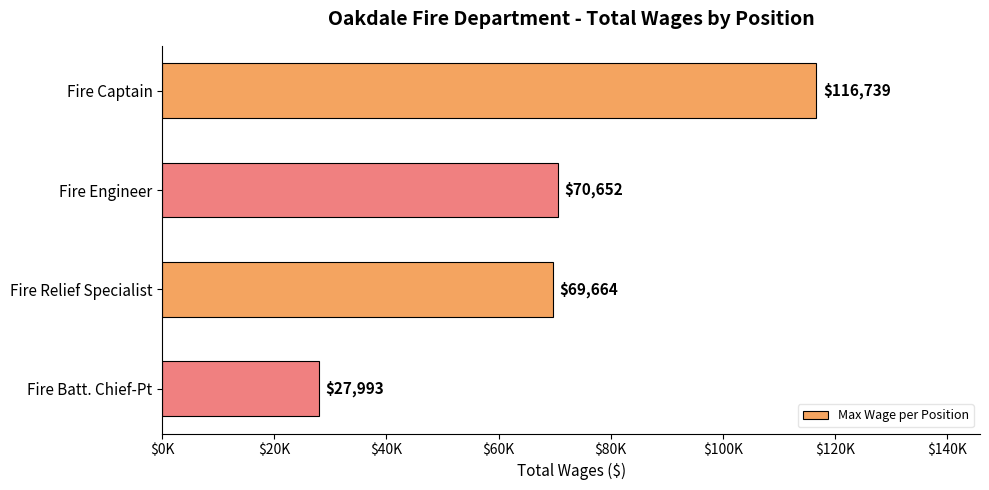

Are the bars horizontal?

Yes